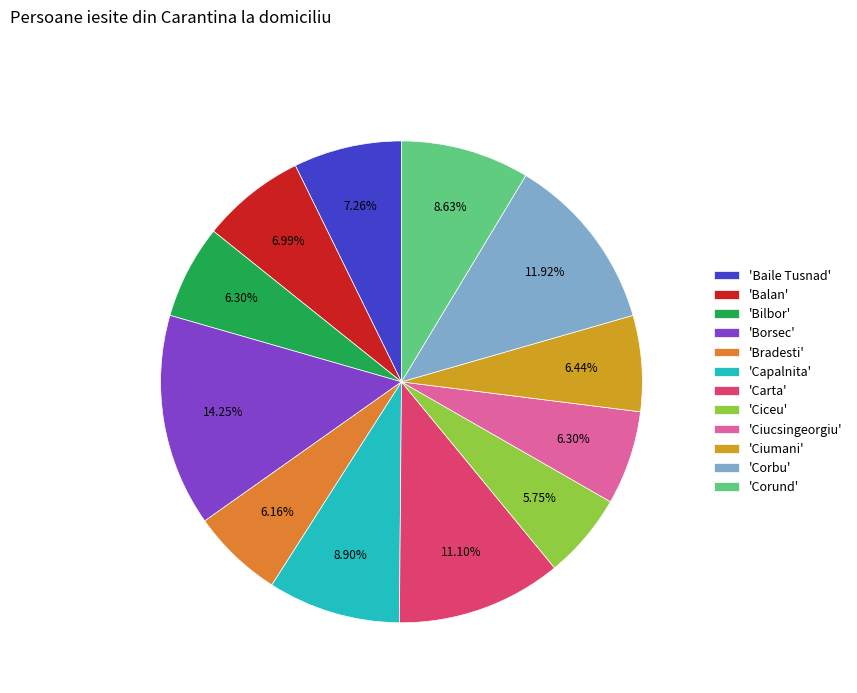

Which category has the biggest portion of the pie?

'Borsec'